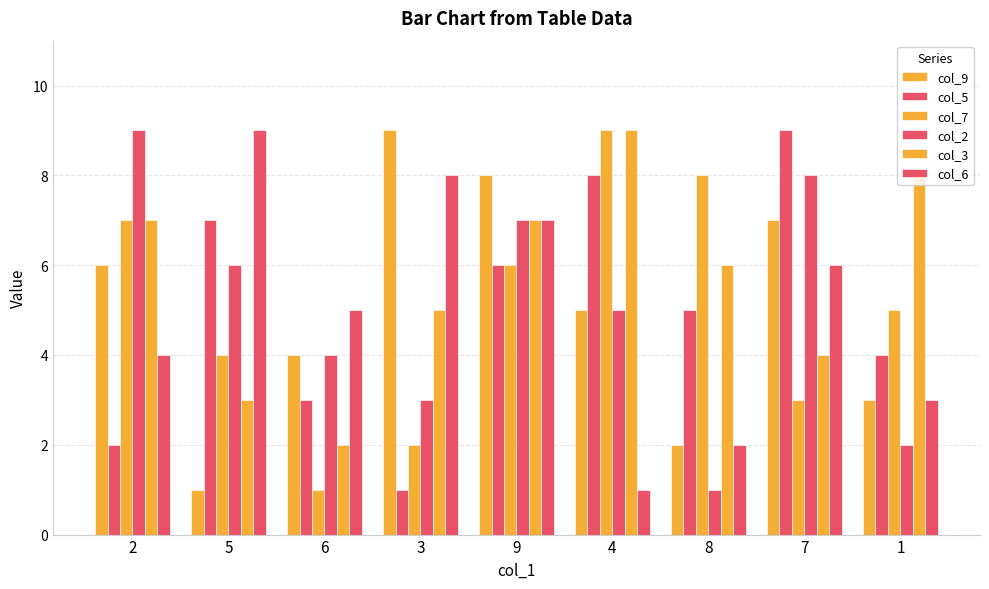

Is it true that col_9 equals 0 at 8?

False